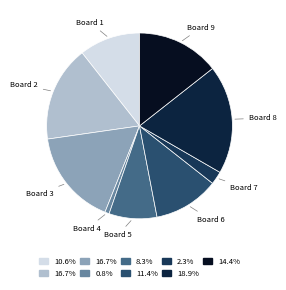

What is the ratio of the value at Board 1 to the value at Board 9?

0.7